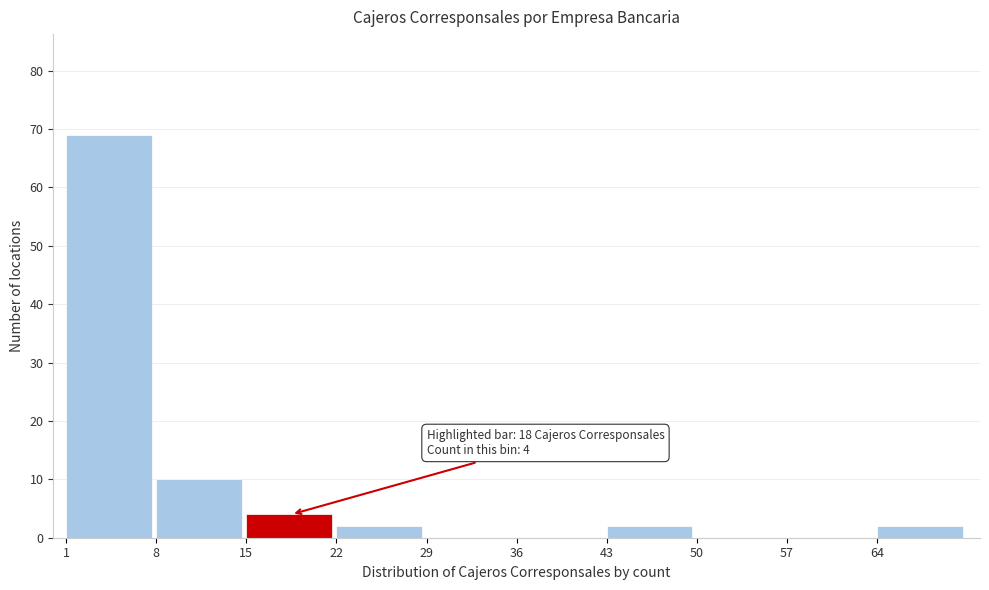

Over which range of the x-axis is the bar tallest?

1 to 8